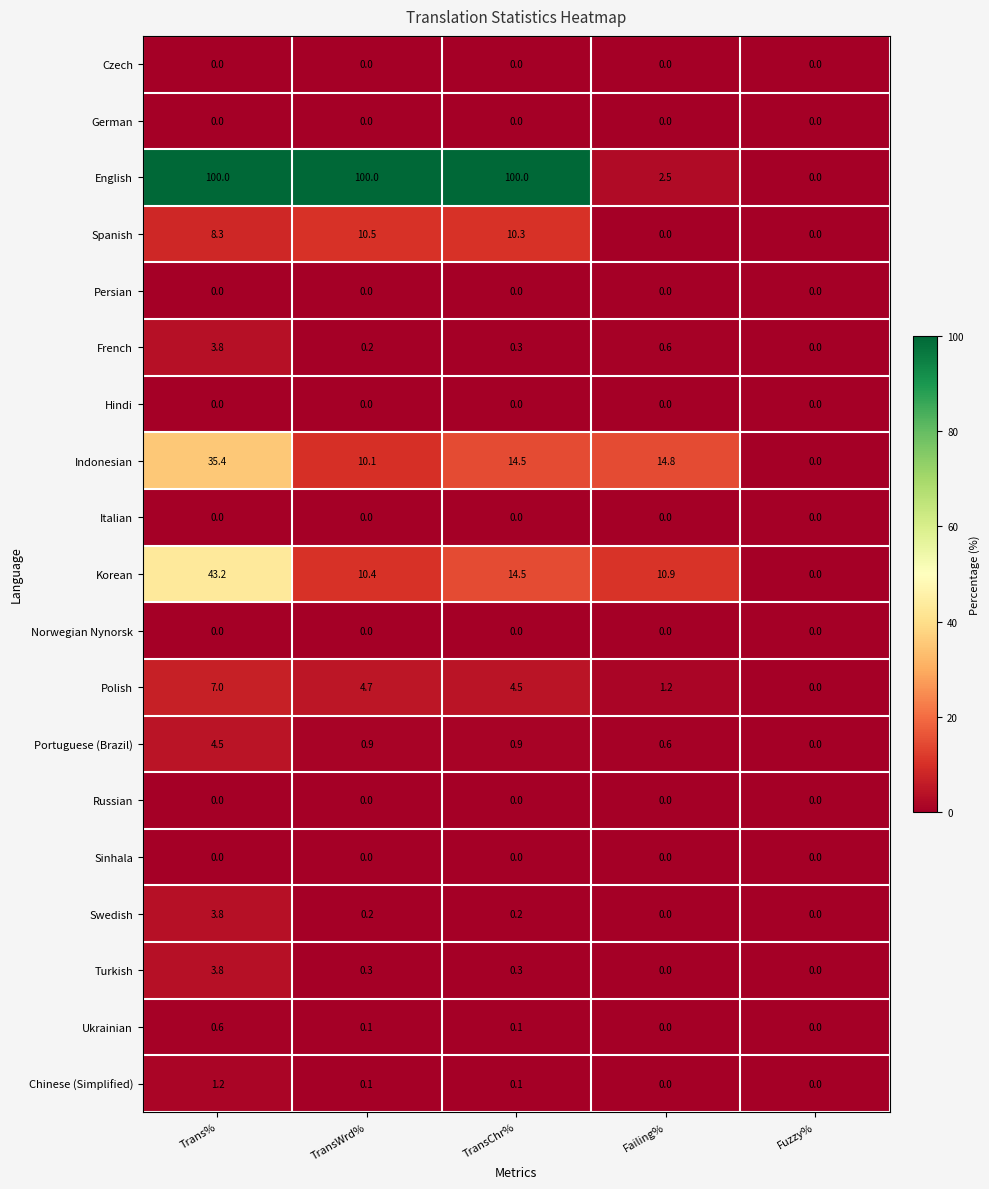

List the labels in order of Korean value, smallest first.

Fuzzy%, TransWrd%, Failing%, TransChr%, Trans%